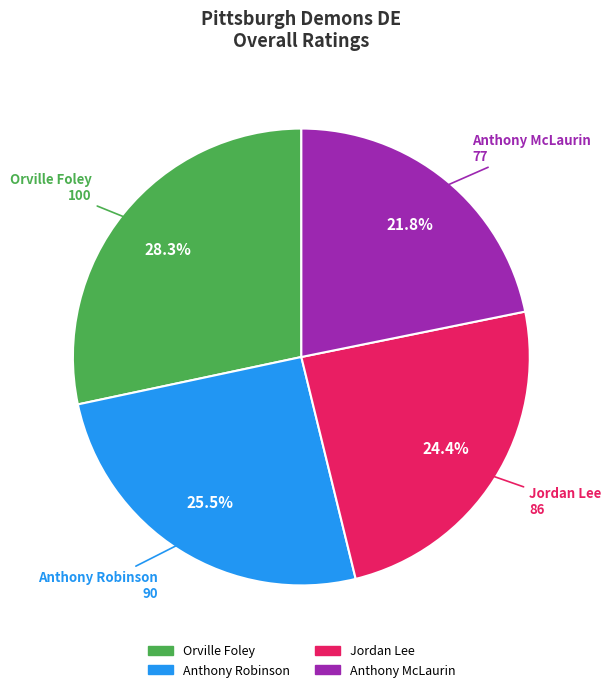

Does any single category account for the majority?

No